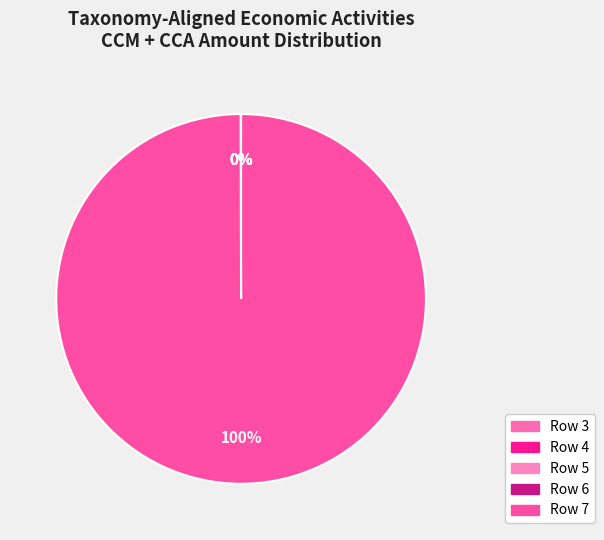

Which has a higher value, Row 4 or Row 6?

Row 6